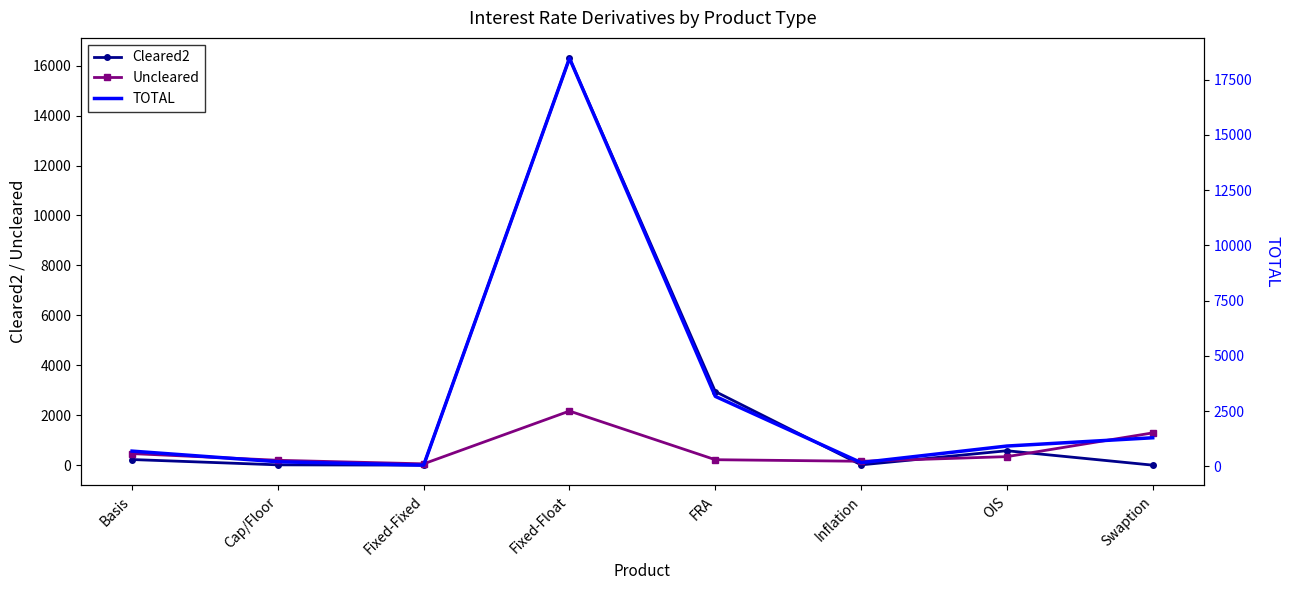

What is the value of the TOTAL point at the 7th from the left?

920